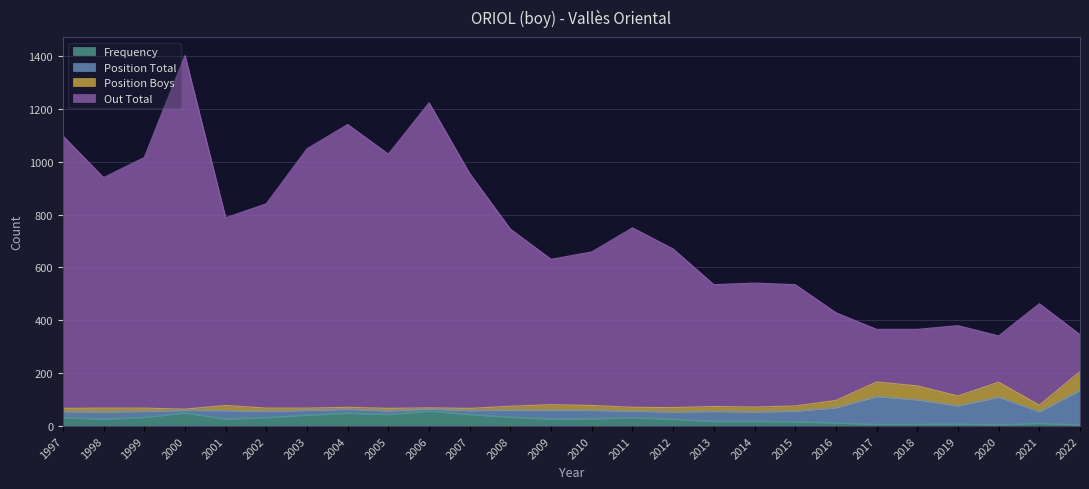

The value of Frequency at 1997 is 32. True or false?

True